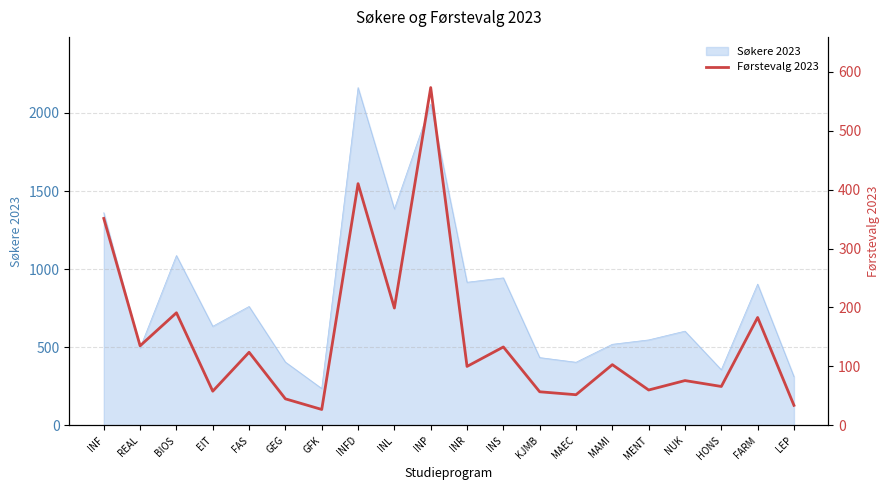

Where is Søkere 2023 nearest to the value 1199?

BIOS